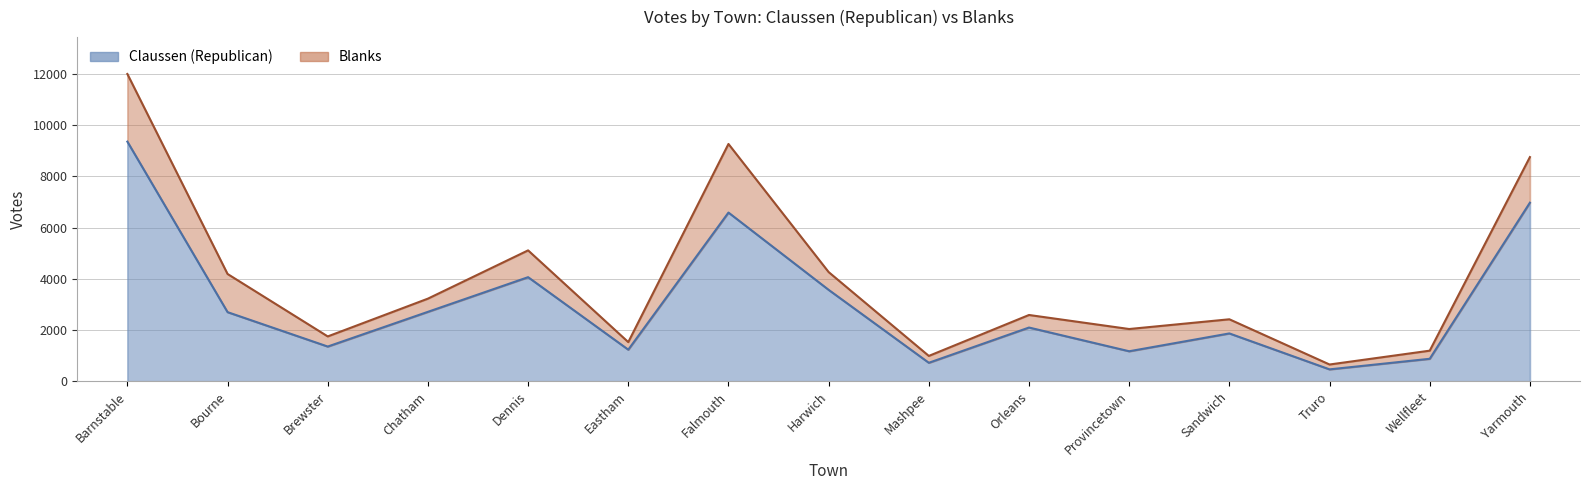

Read the value at Wellfleet.

877